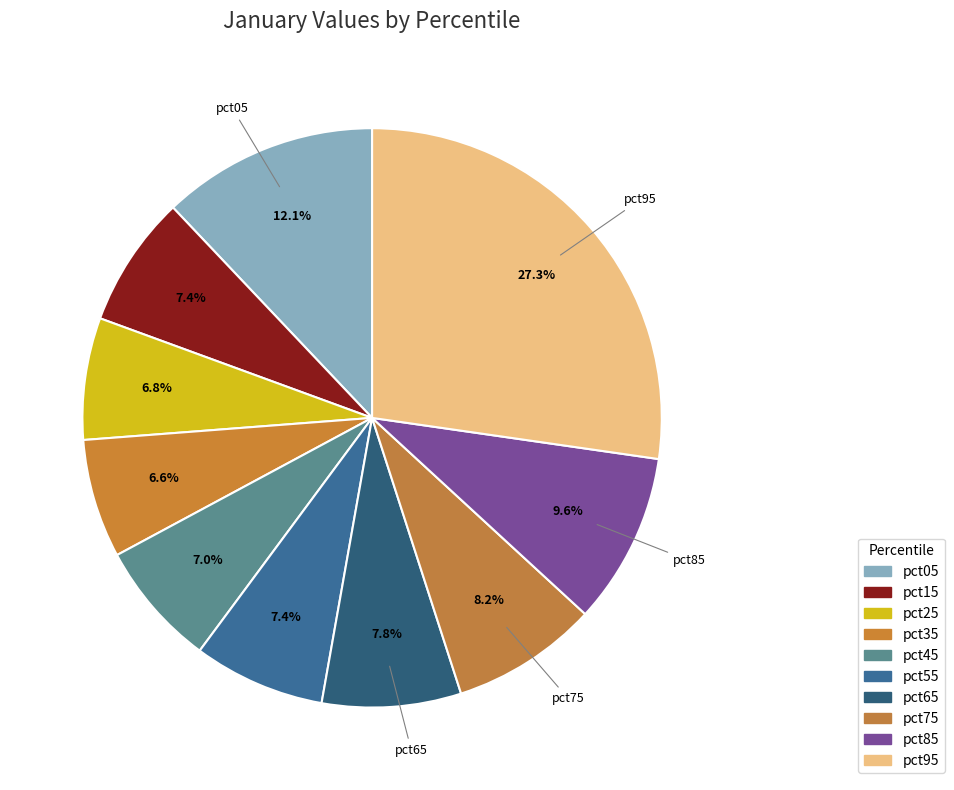

To the nearest percent, what portion does pct15 represent?

7%